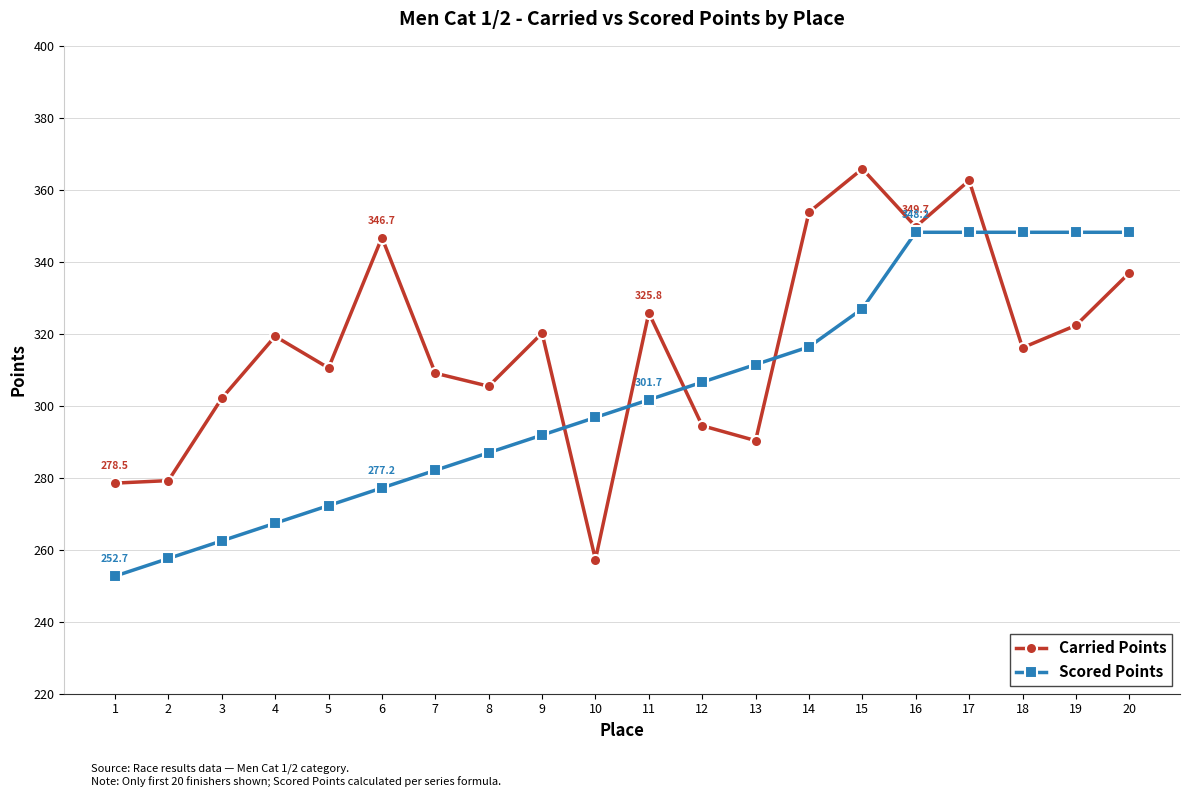

True or false: Carried Points has more than 2 points higher than both neighbors.

True